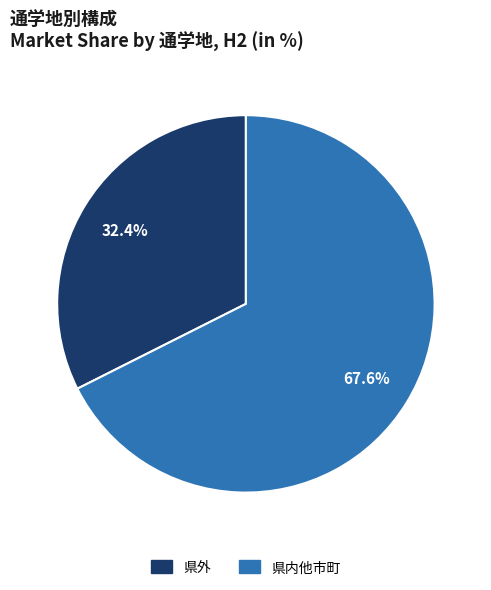

Which has a higher value, 県内他市町 or 県外?

県内他市町